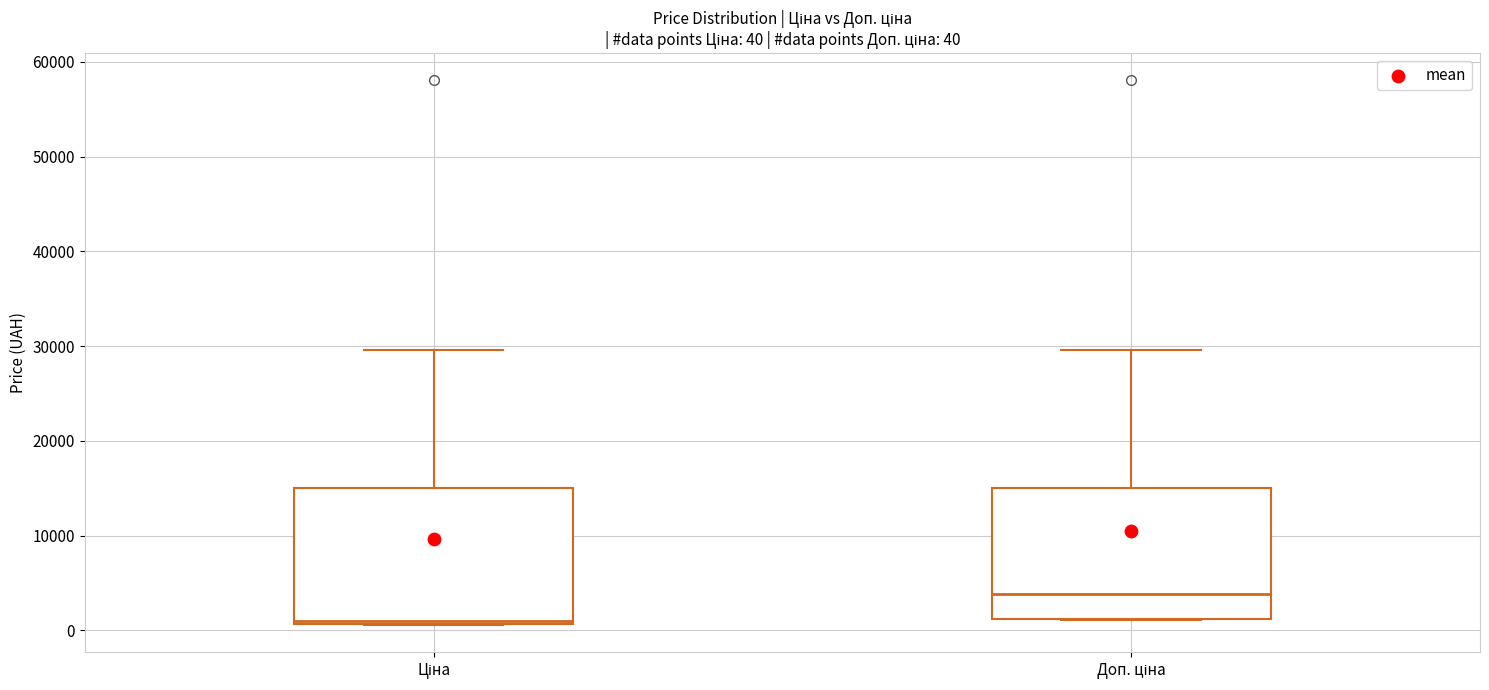

Which box has the highest median line?

Доп. ціна